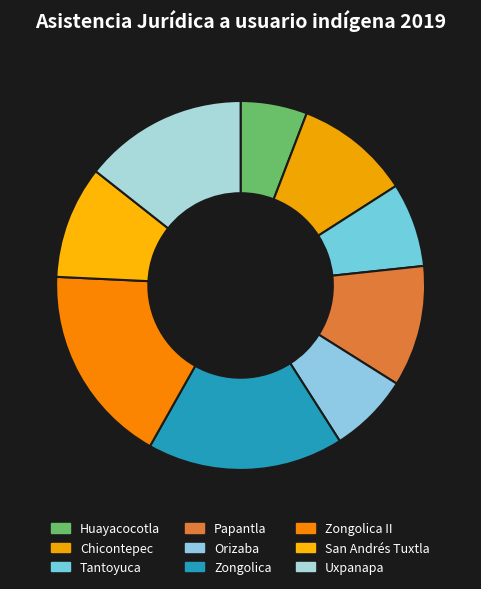

To the nearest percent, what portion does Papantla represent?

11%